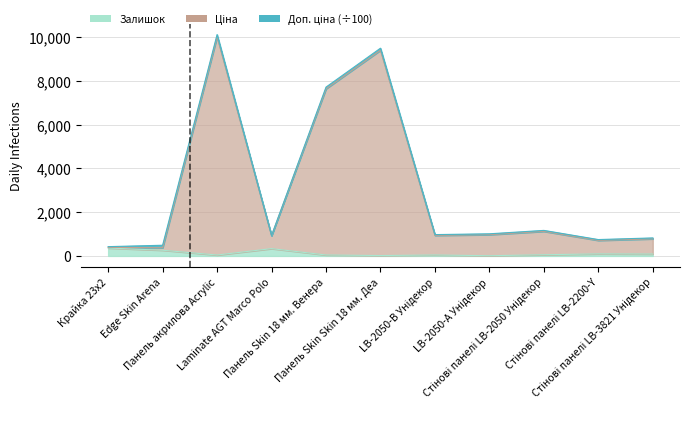

At which category does Залишок reach its first local valley?

Панель акрилова Acrylic